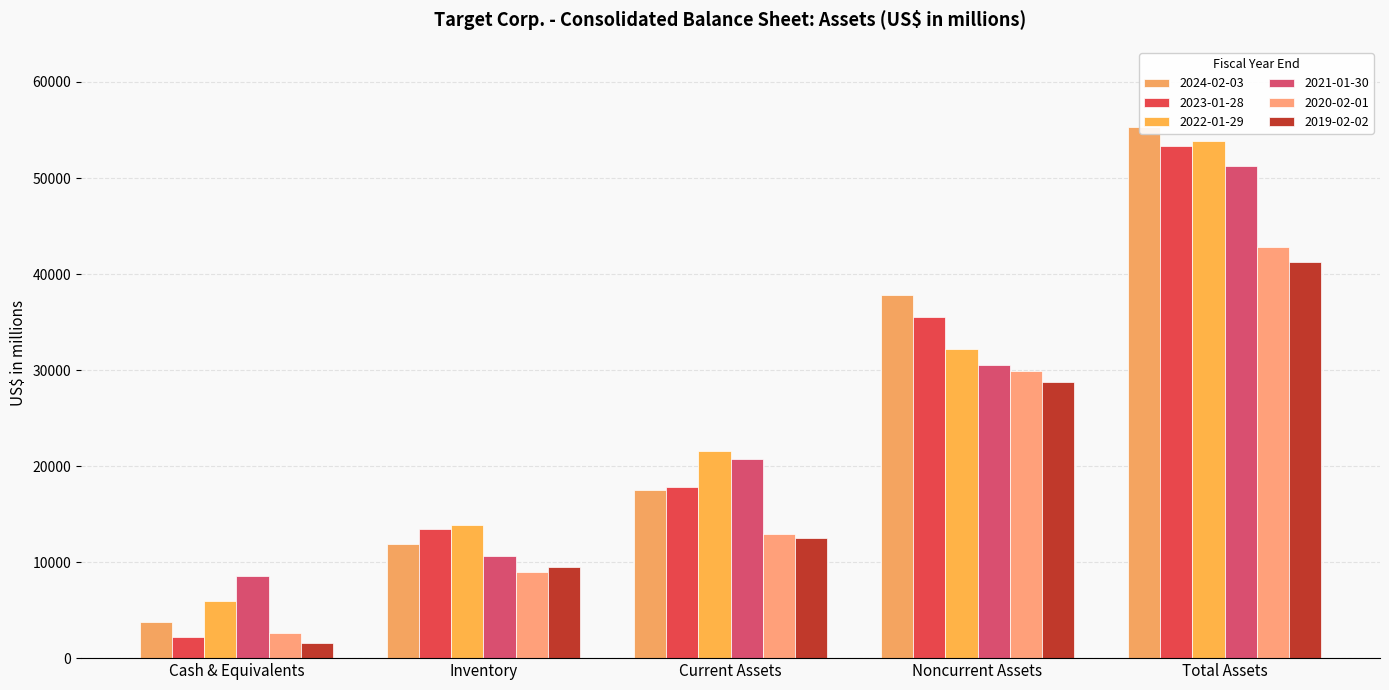

Where does the 2019-02-02 series first go above 12519?

Noncurrent Assets